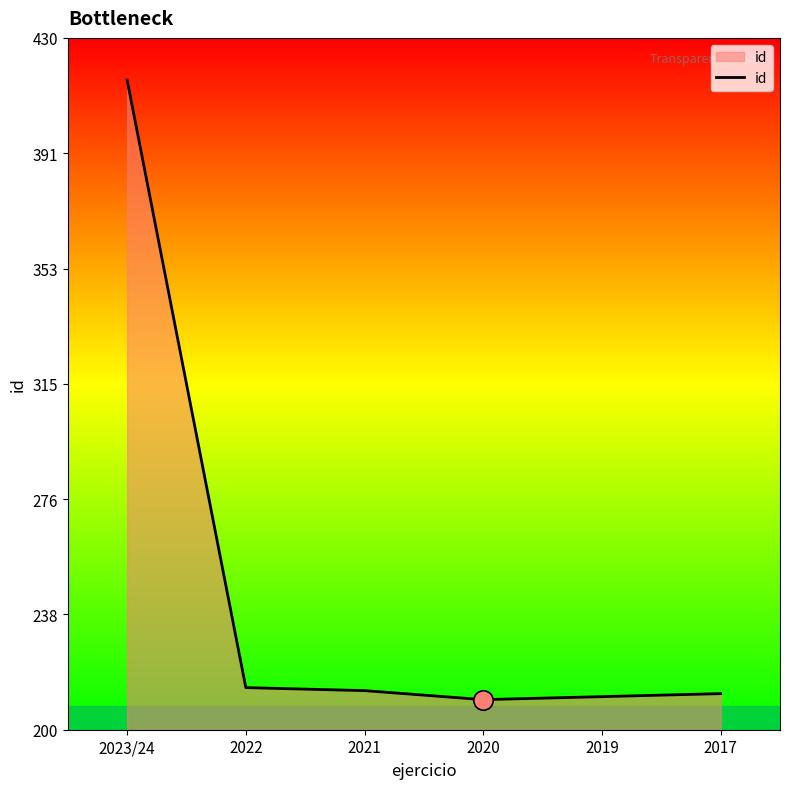

What is the ratio of the value at 2023/24 to the value at 2017?

2.0